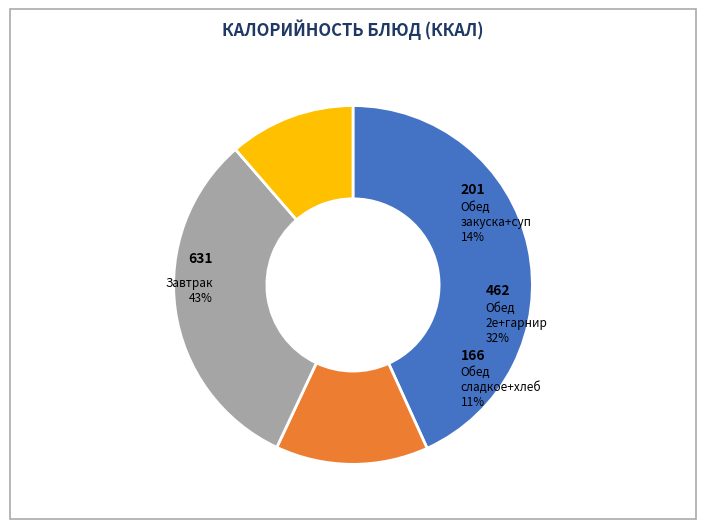

Is овощи по сезону(огурец или помидор) the majority of the pie?

No